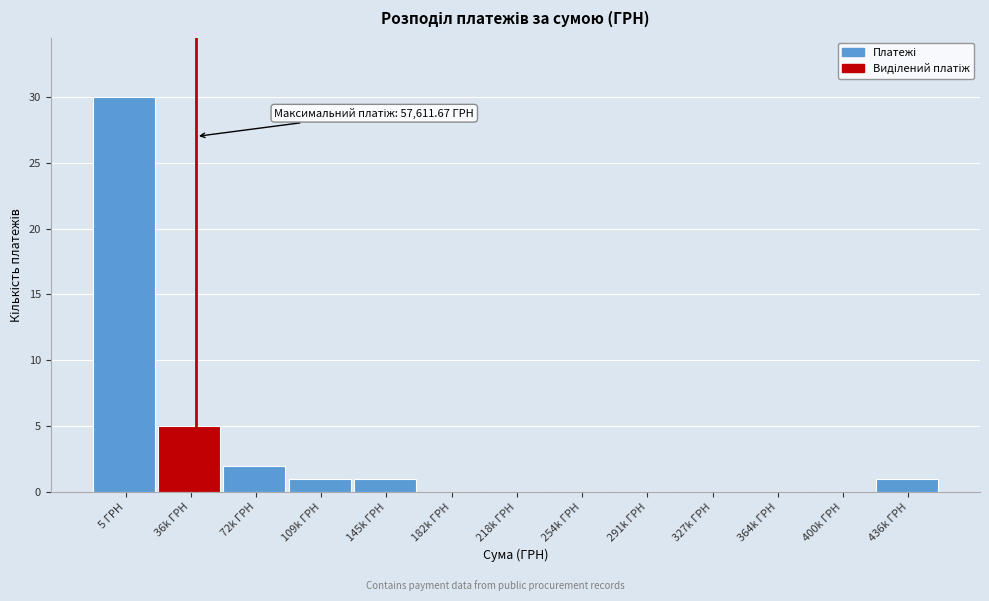

Reading left to right, extract all data points from this chart.

5 ГРН=30	36k ГРН=5	72k ГРН=2	109k ГРН=1	145k ГРН=1	182k ГРН=0	218k ГРН=0	254k ГРН=0	291k ГРН=0	327k ГРН=0	364k ГРН=0	400k ГРН=0	436k ГРН=1